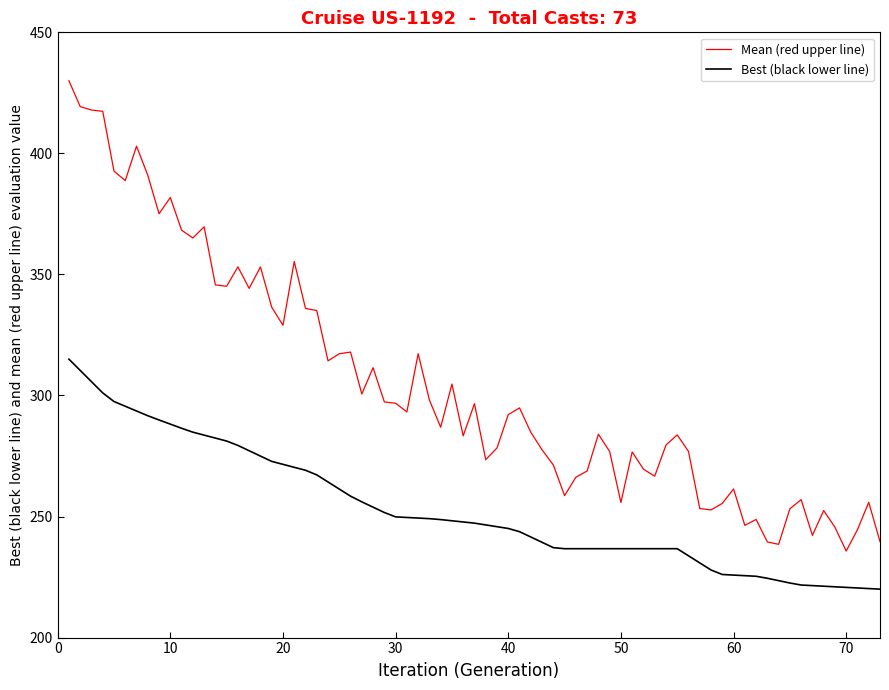

True or false: Best (black lower line) and Mean (red upper line) intersect in this chart.

False